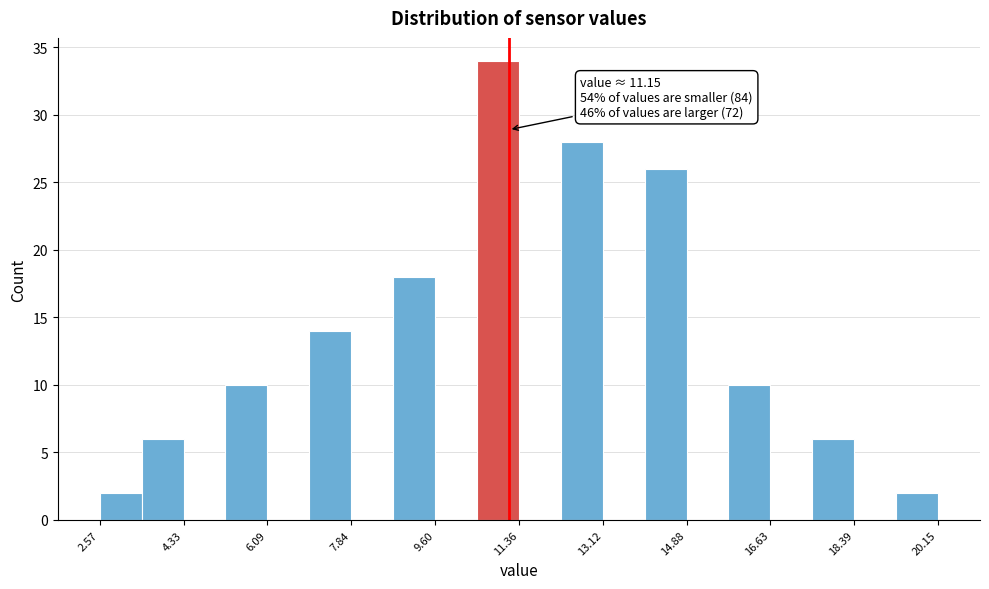

Which range on the x-axis has the tallest bar?

10.4 to 11.4